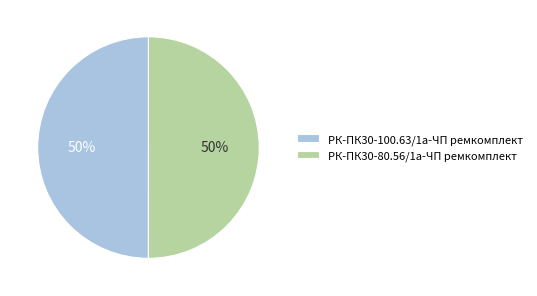

Approximately how many times larger is the value at РК-ПК30-100.63/1а-ЧП ремкомплект compared to РК-ПК30-80.56/1а-ЧП ремкомплект?

1.0